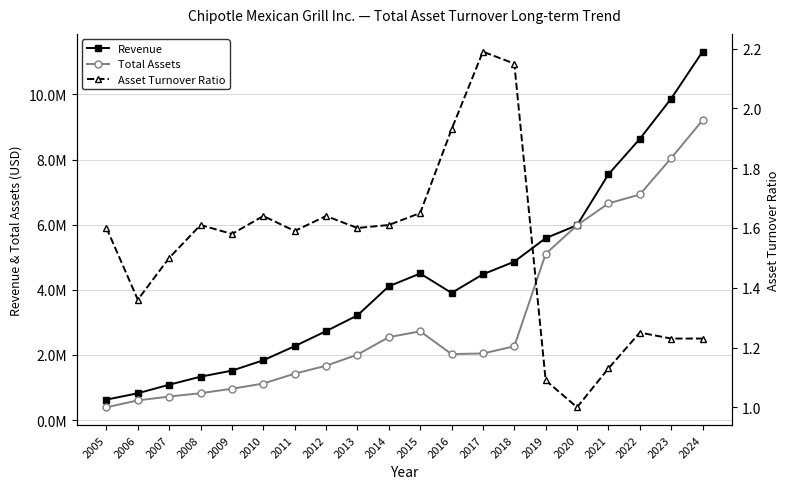

What is the total value across all series at 2016?

5930488.9